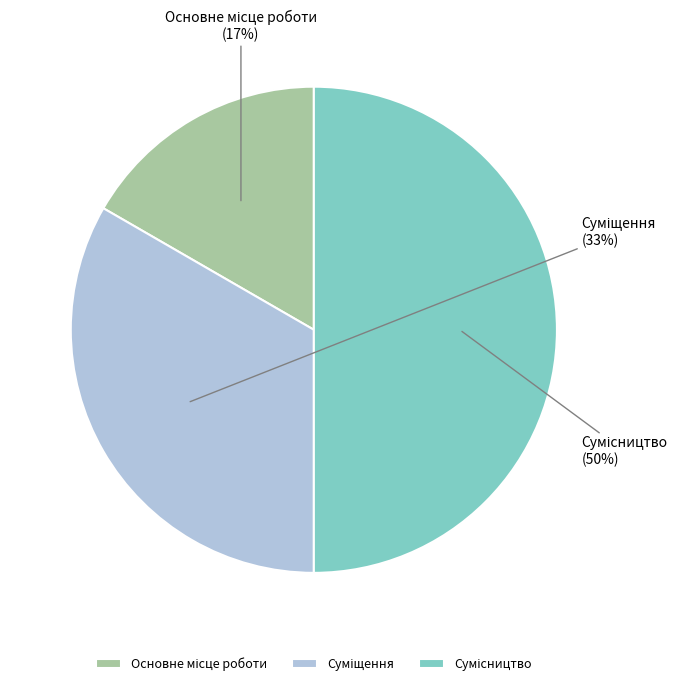

To the nearest percent, what is the average slice percentage?

33%